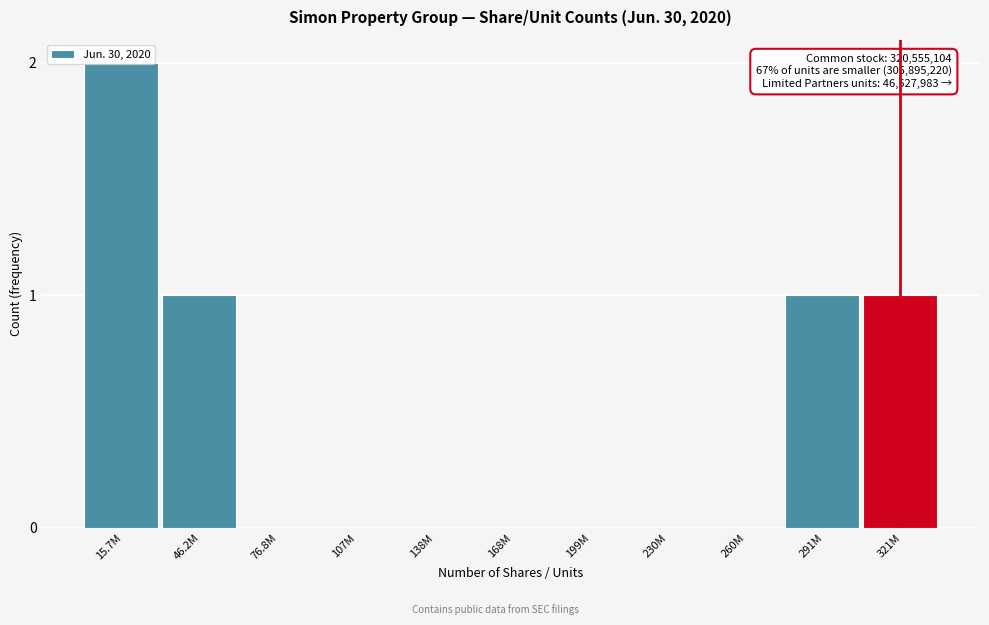

The chart shows a value of -1 at 76.8M. True or false?

False